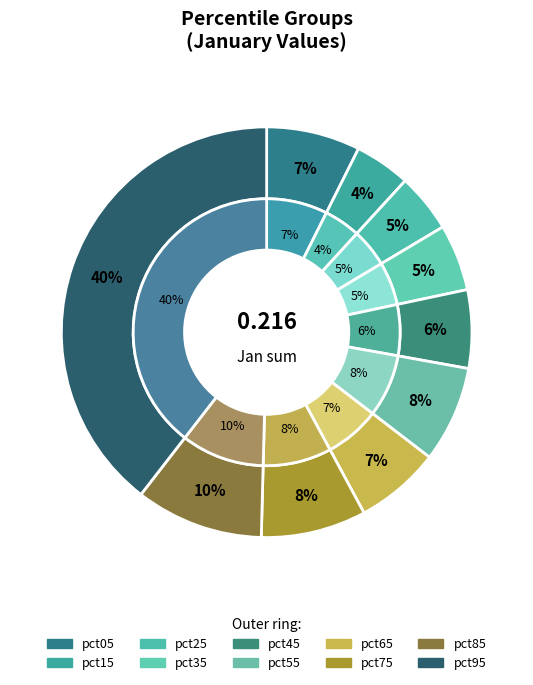

The pct65 slice represents 7% of the pie. True or false?

True